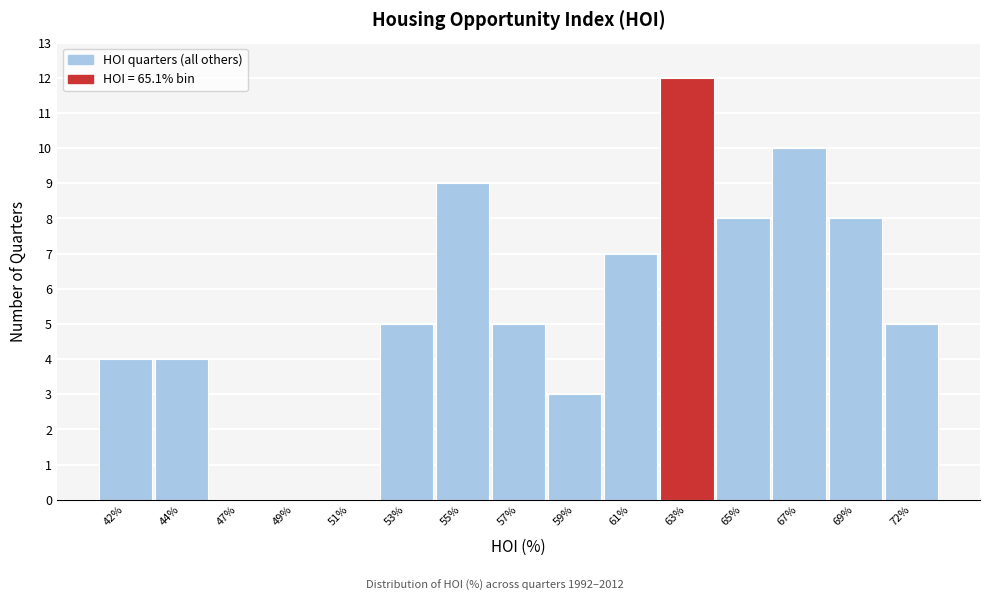

Reading left to right, list all the values displayed in this chart.

42%=4	44%=4	47%=0	49%=0	51%=0	53%=5	55%=9	57%=5	59%=3	61%=7	63%=12	65%=8	67%=10	69%=8	72%=5